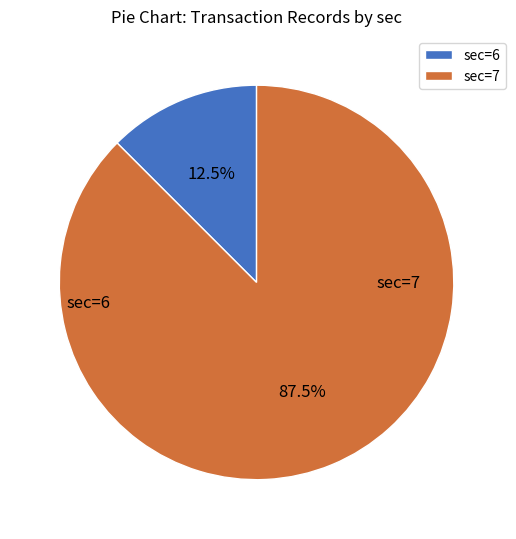

Is it true that sec=7 is 88% of the pie?

True